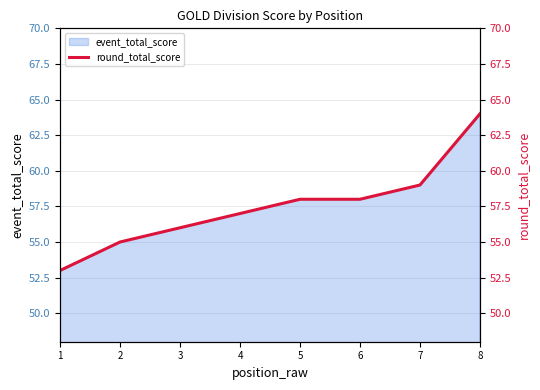

Reading left to right, extract all data points from this chart.

1=53	2=55	3=56	4=57	5=58	6=58	7=59	8=64